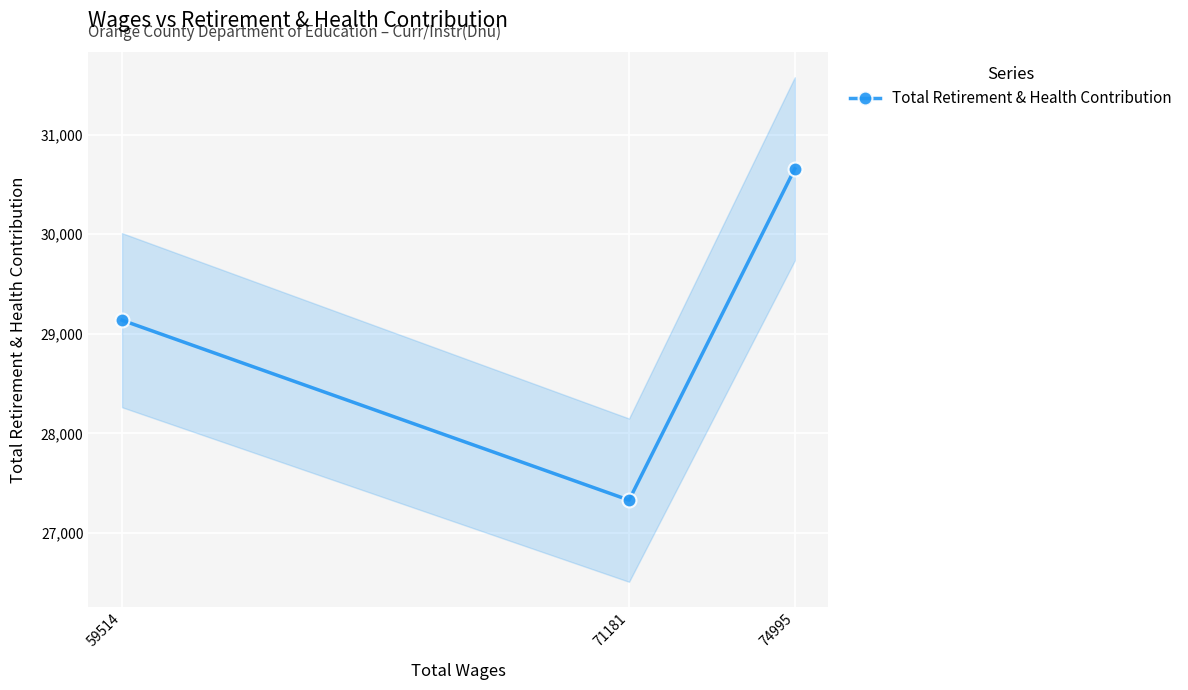

Which has a higher value, 59514 or 74995?

74995